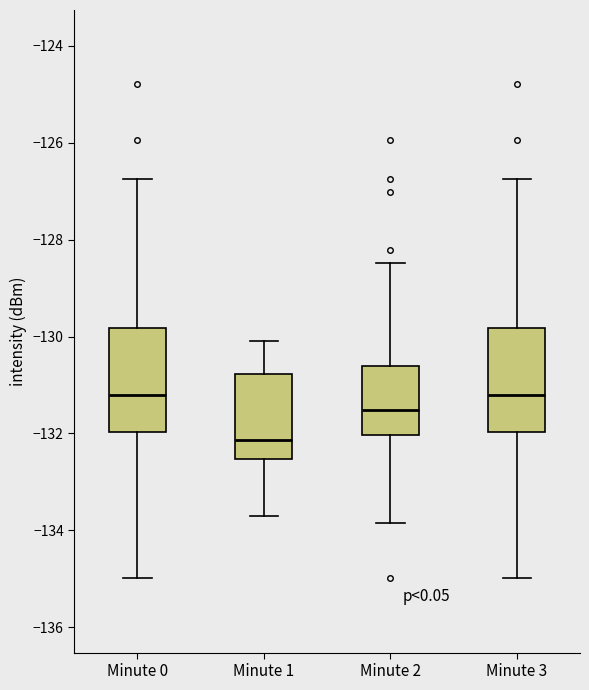

Reading left to right, read every box against the y-axis: the position of its median line, the range the box covers, and the ends of its whiskers. The values are not printed on the chart, so give them approximately, as read against the axis.

Minute 0: median -131.2, box -132.0 to -129.8, whiskers -135.0 to -126.8
Minute 1: median -132.2, box -132.6 to -130.8, whiskers -133.8 to -130.0
Minute 2: median -131.6, box -132.0 to -130.6, whiskers -133.8 to -128.4
Minute 3: median -131.2, box -132.0 to -129.8, whiskers -135.0 to -126.8